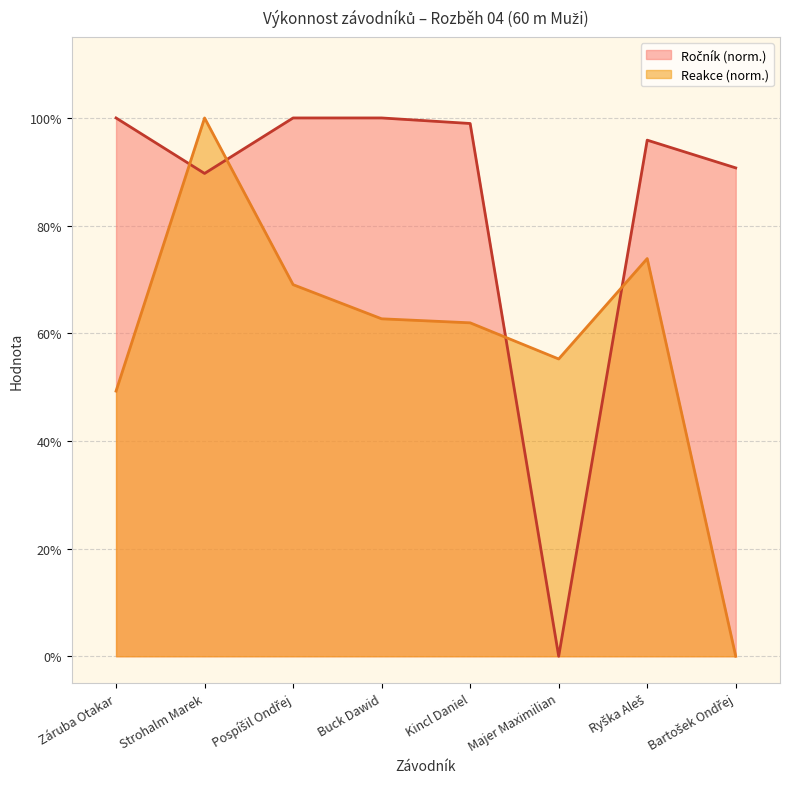

How many positive values does the Reakce series have?

7